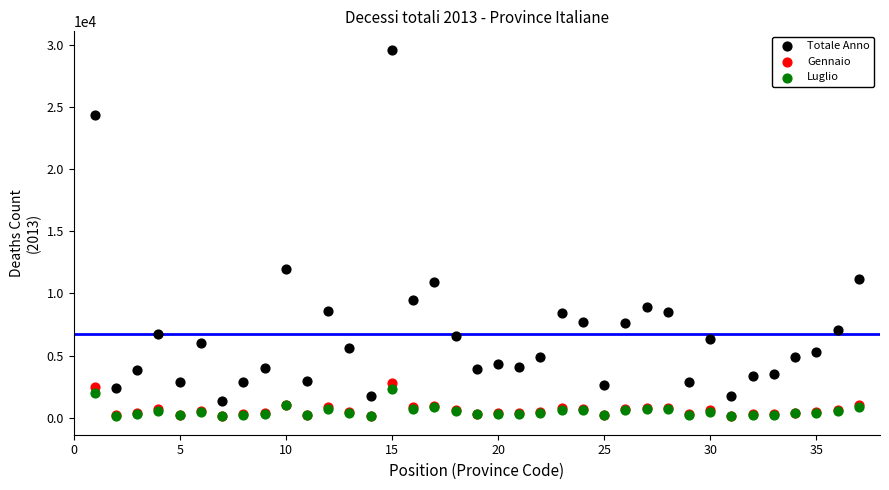

In the Totale Anno series, what Y value is closest to 15462?

12007